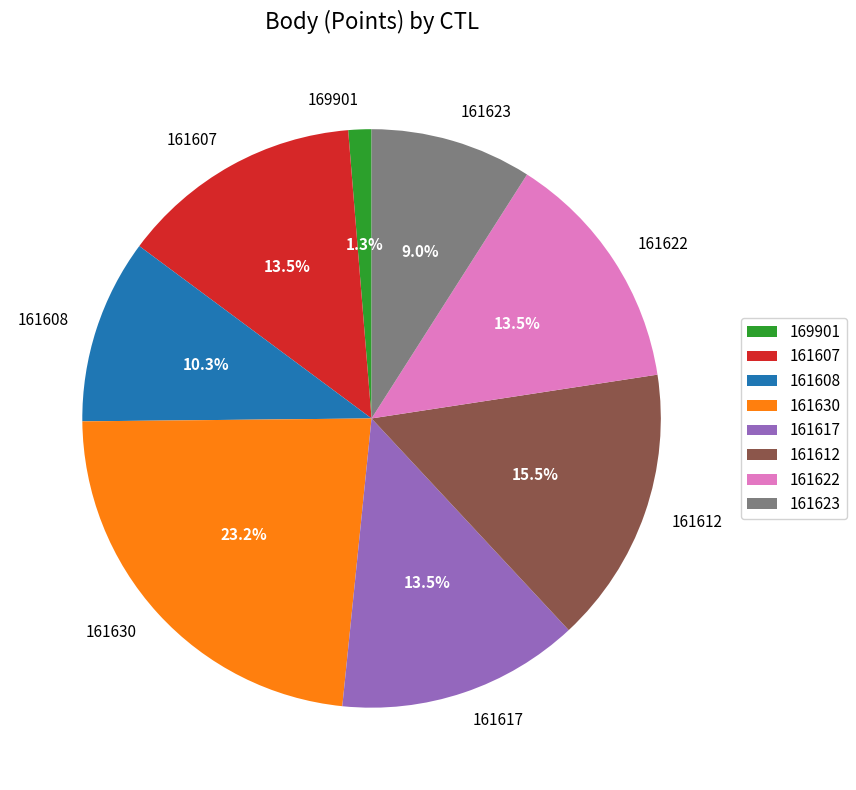

What percentage do 169901 and 161622 together represent?

14.8%